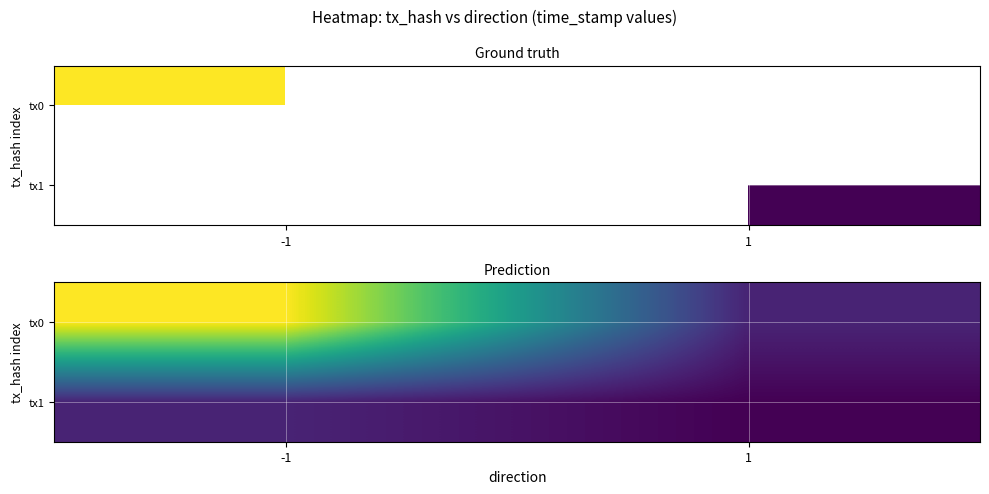

Rank the series by their average value, from lowest to highest.

tx1, tx0